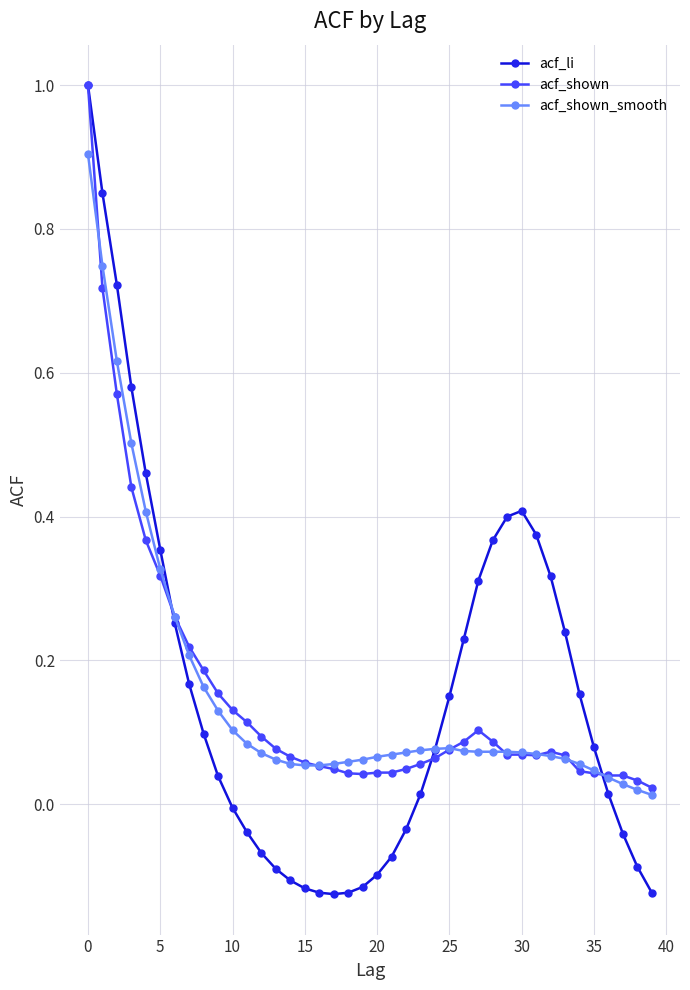

Which series has the largest range (max minus min)?

acf_li